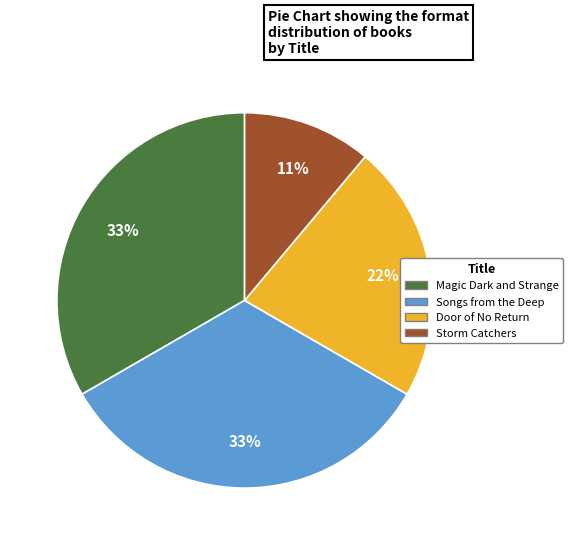

The Storm Catchers slice represents 11% of the pie. True or false?

True